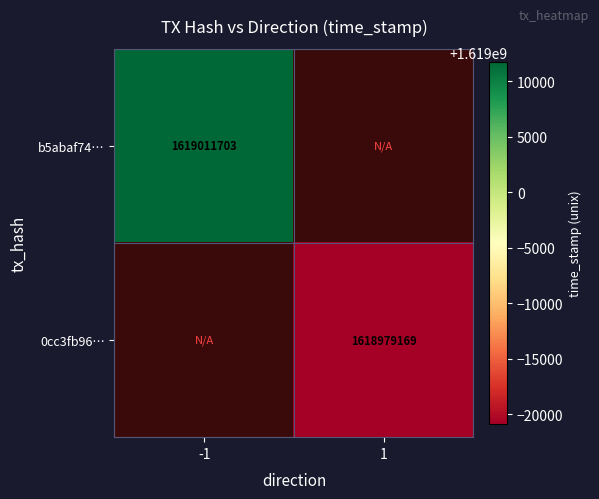

True or false: b5abaf74… has a value of 1619011703 at -1.

True